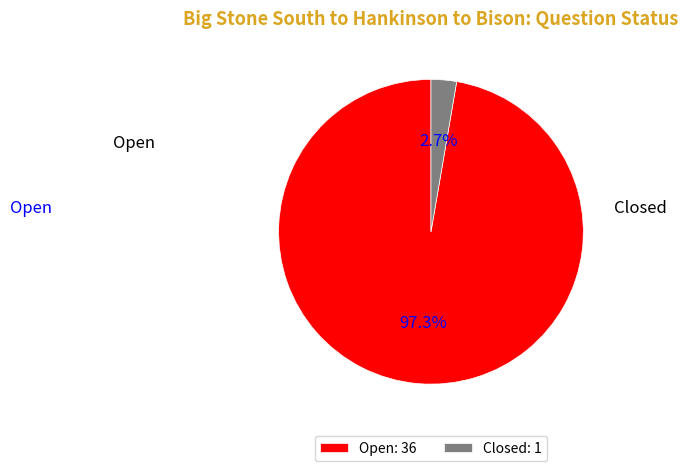

To the nearest percent, what is the combined percentage of Closed and Open?

100%